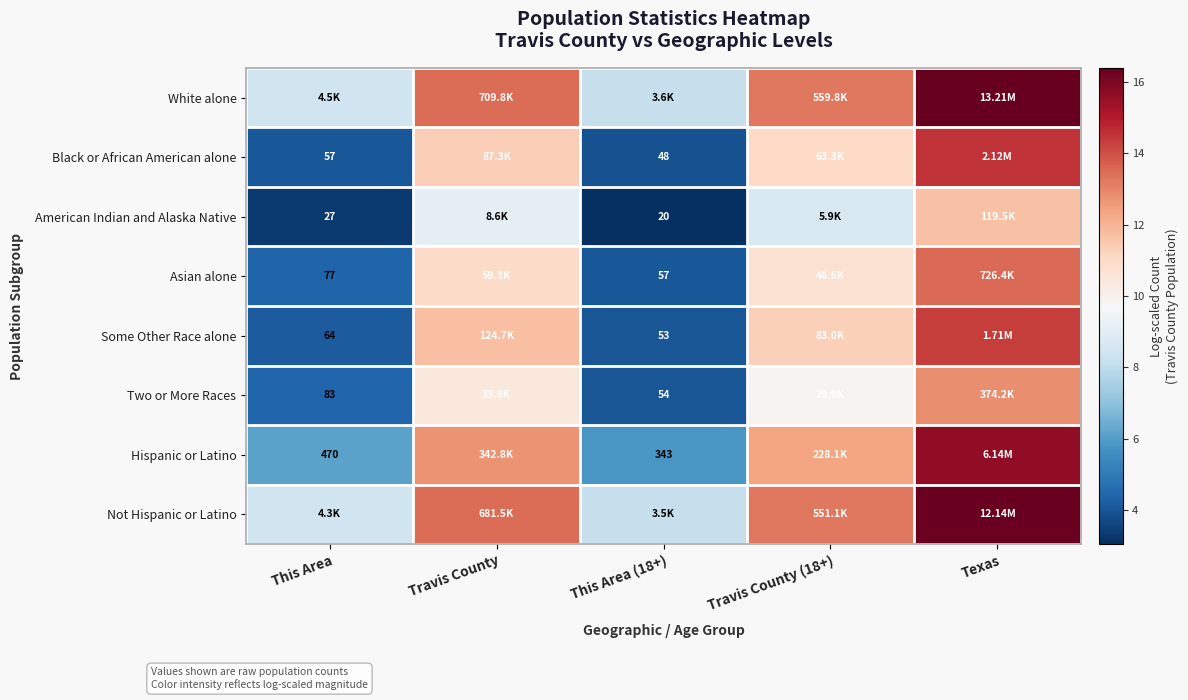

List the labels in order of Black or African American alone value, largest first.

Texas, Travis County, Travis County (18+), This Area, This Area (18+)